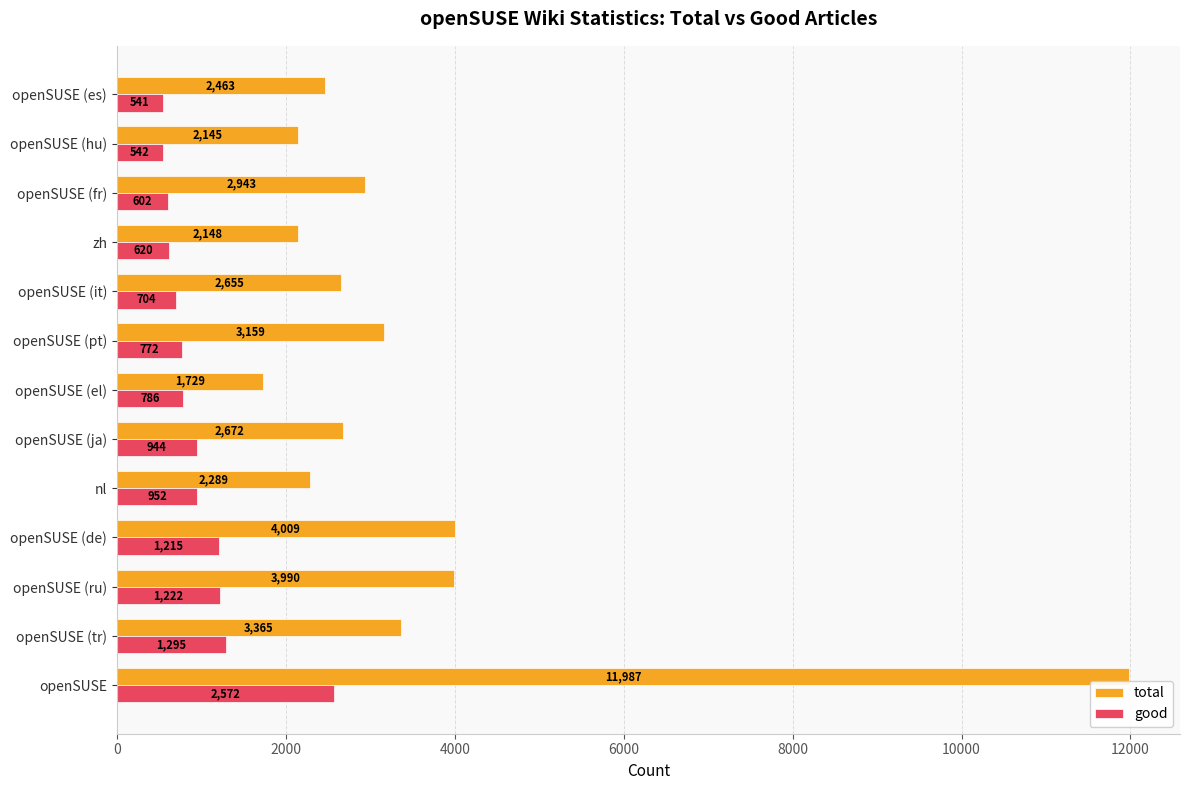

How many categories are shown in the chart?

13